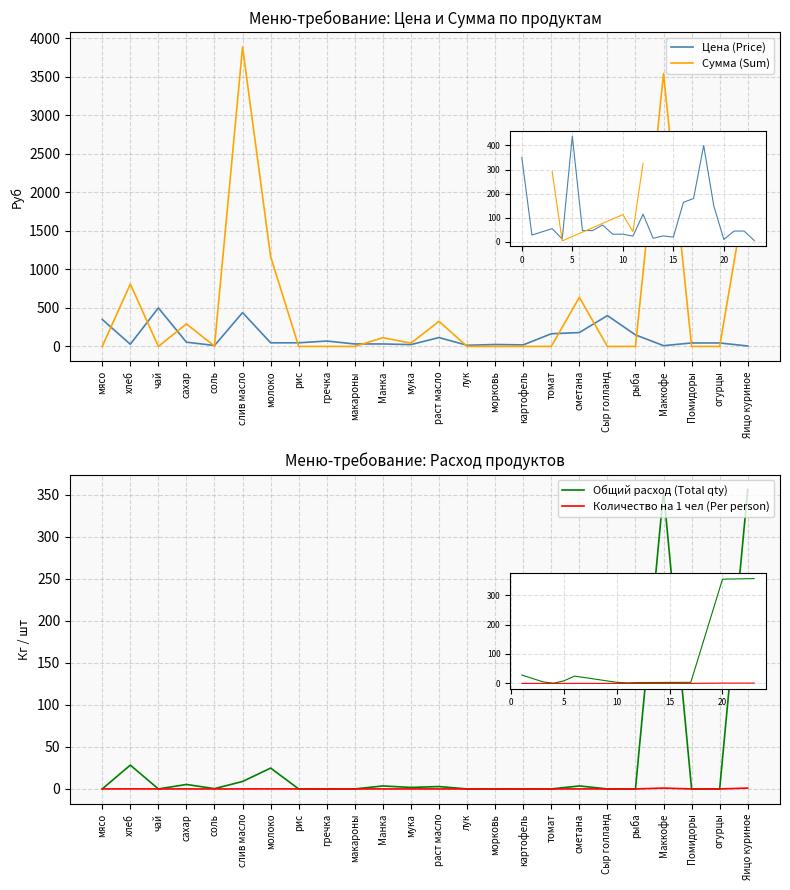

What is the sum of the Сумма (Sum) values at слив масло and Маккофе?

7424.2